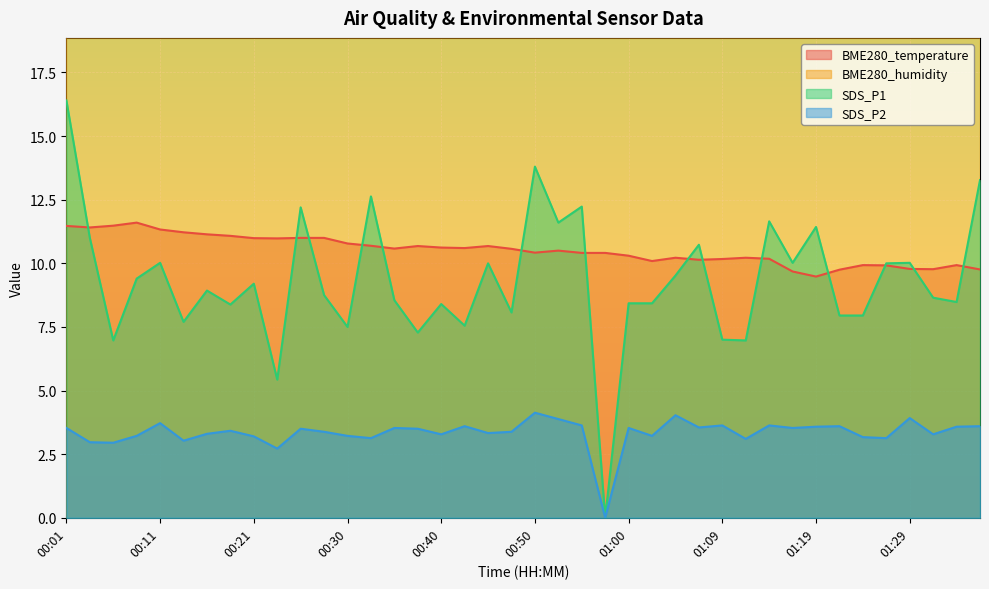

What is the average value of the BME280_temperature series?

10.5